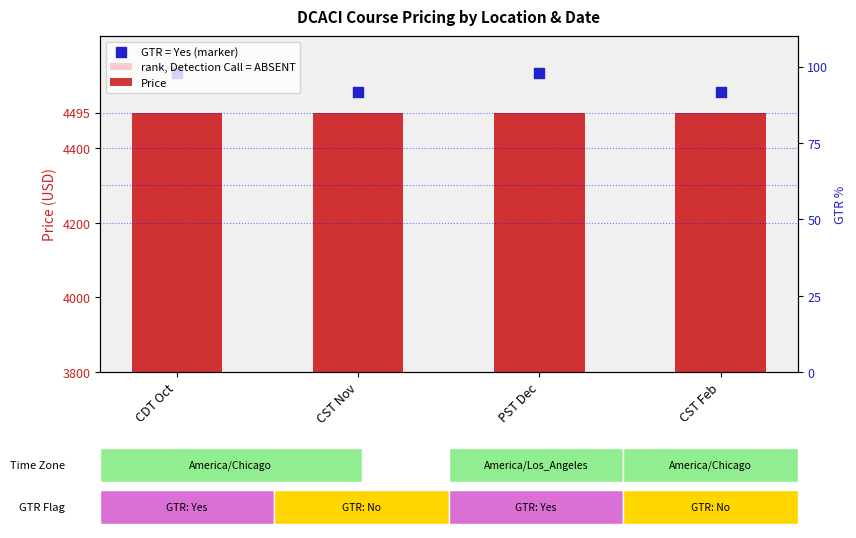

Which series contains the highest Y value?

GTR = Yes (marker)